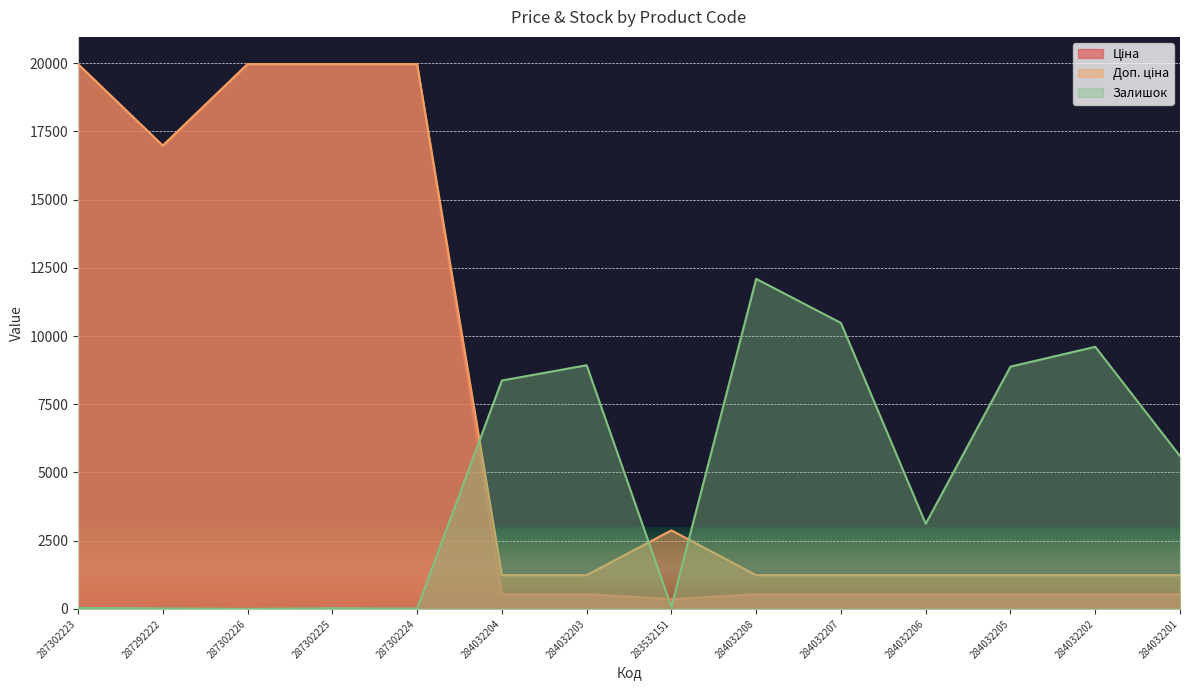

List the series in order of their overall mean, lowest first.

Залишок, Ціна, Доп. ціна